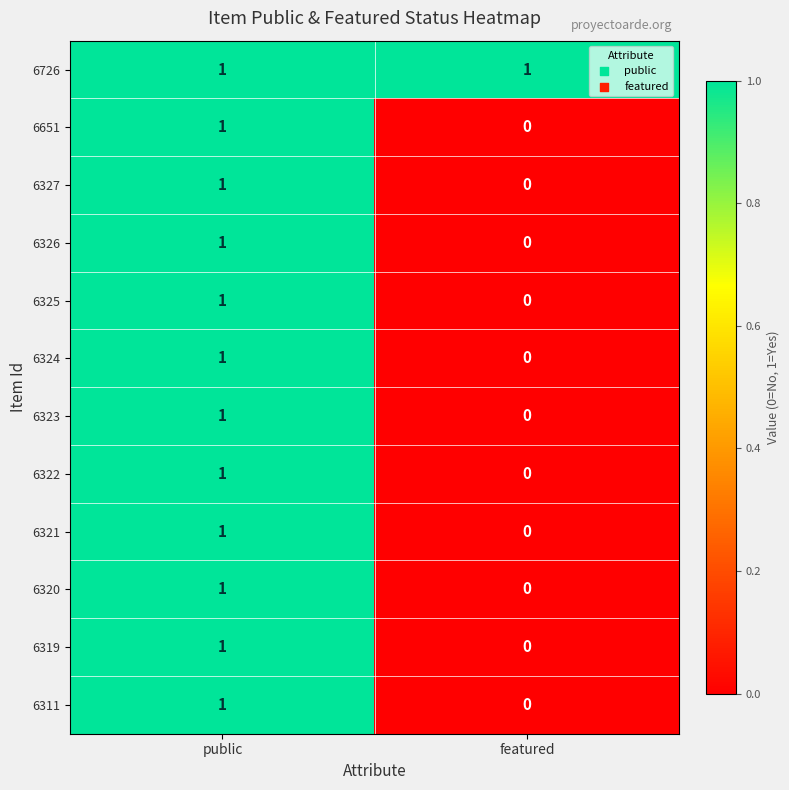

Reading left to right, extract all data points from this chart.

6726: 1	1
6651: 1	0
6327: 1	0
6326: 1	0
6325: 1	0
6324: 1	0
6323: 1	0
6322: 1	0
6321: 1	0
6320: 1	0
6319: 1	0
6311: 1	0